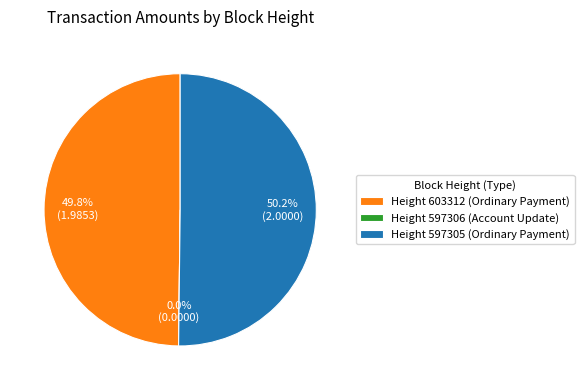

Which category has the biggest portion of the pie?

597305